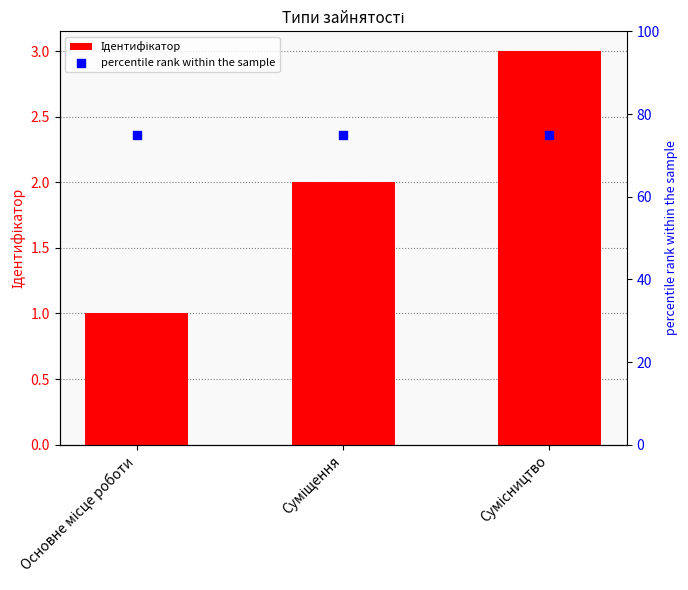

Which series contains the highest Y value?

percentile rank within the sample